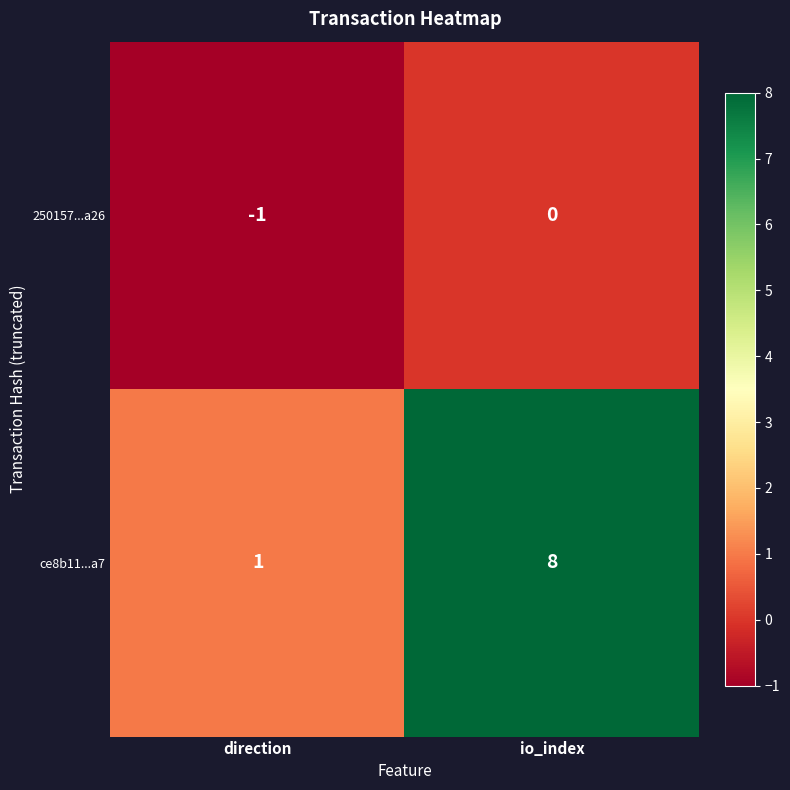

Count the number of categories in the chart.

2